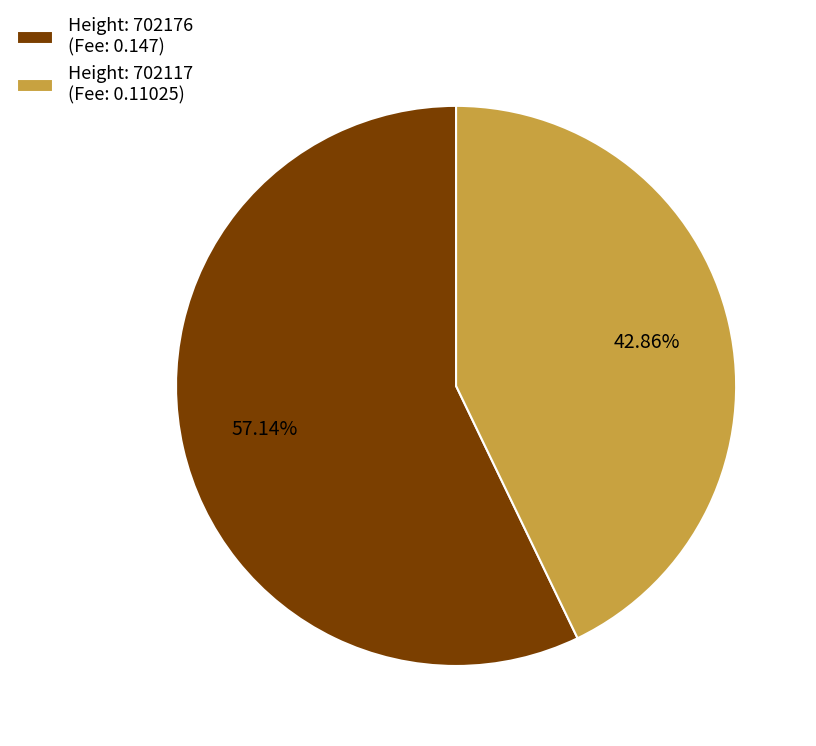

Count the number of slices in the pie.

2